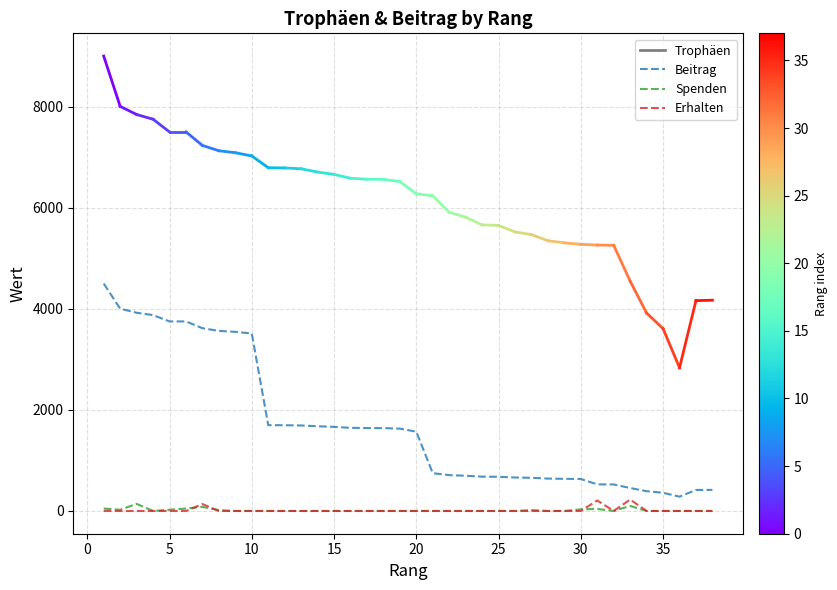

Which series has the largest range (max minus min)?

Beitrag